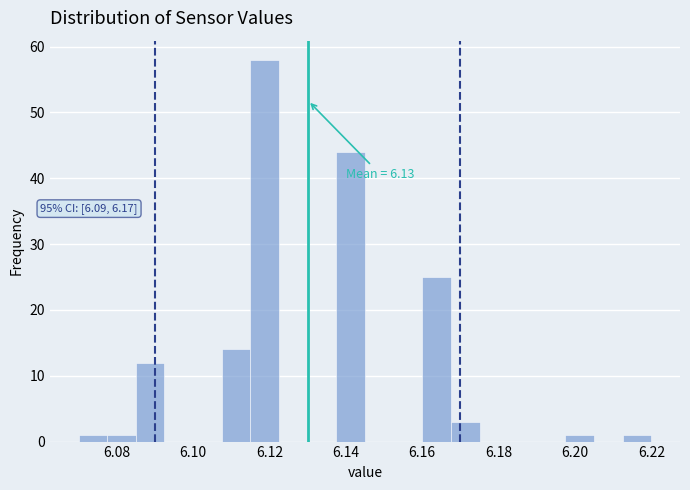

Read against the x-axis, roughly where is the centre of the tallest bar?

6.118